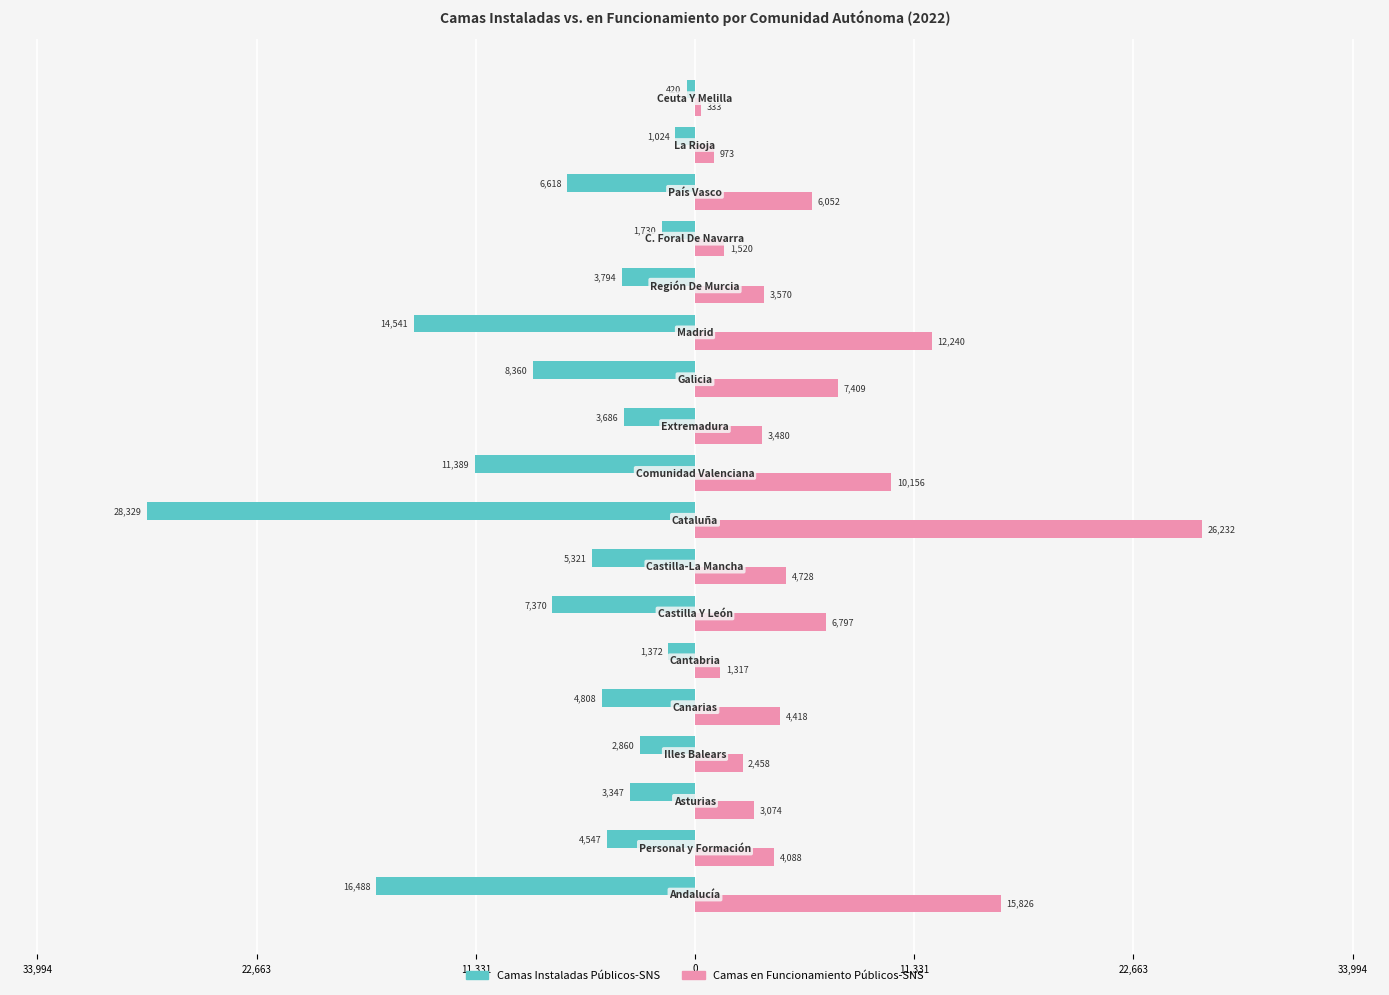

Count the number of data series in this chart.

2